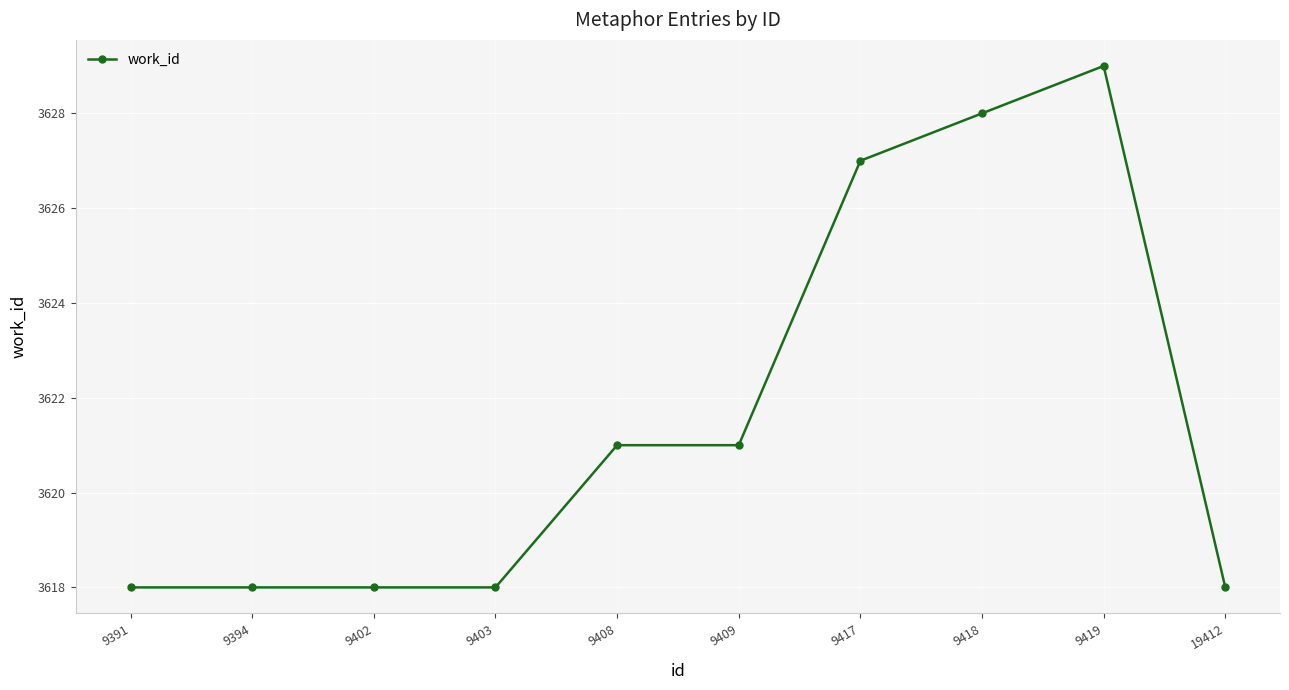

What is the value of the 1st point from the left?

3618